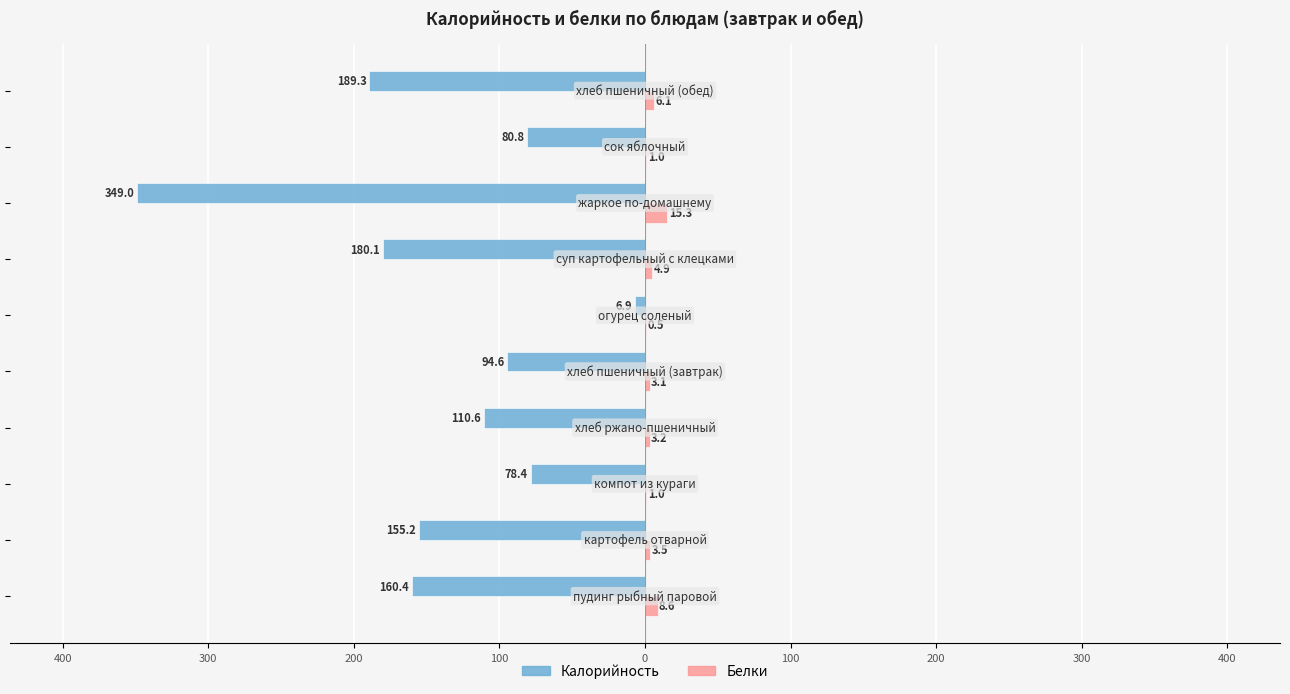

What are all the series names shown in the legend?

Калорийность, Белки